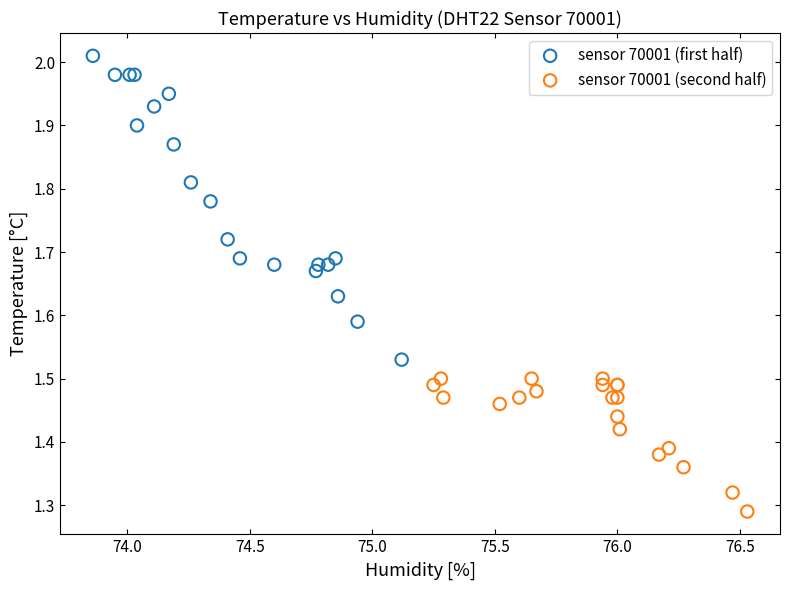

Which series has the largest Y range (max minus min)?

sensor 70001 (first half)